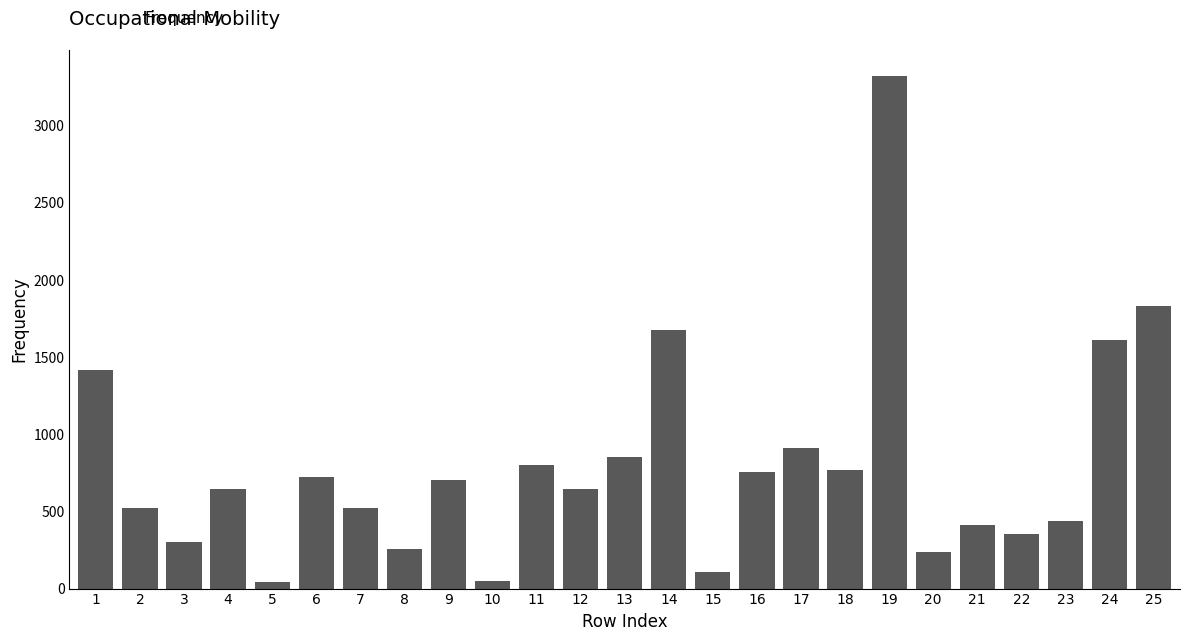

Is it true that the value at 22 is 357?

True